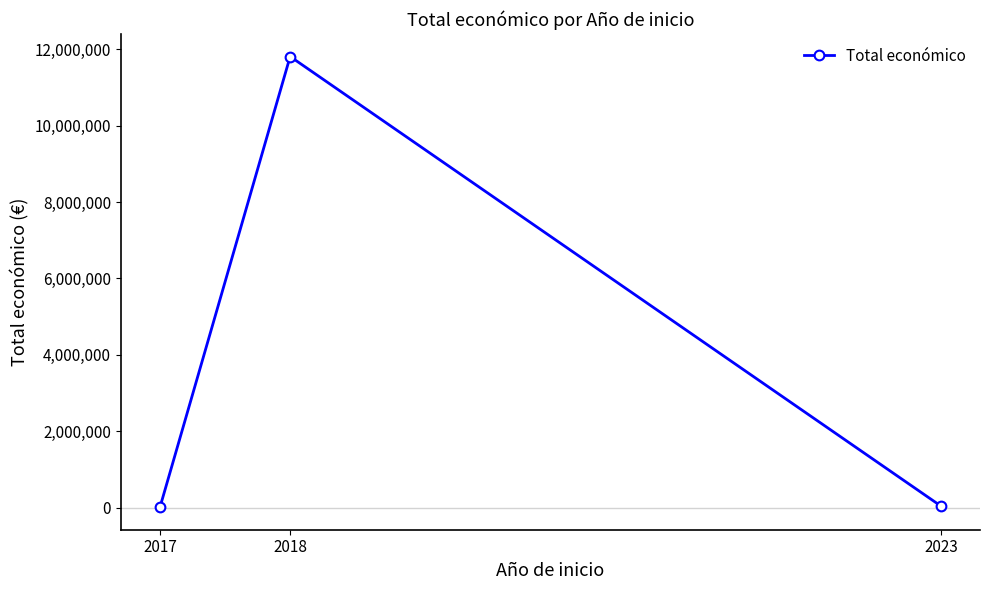

At which label does the data first exceed 40876?

2018